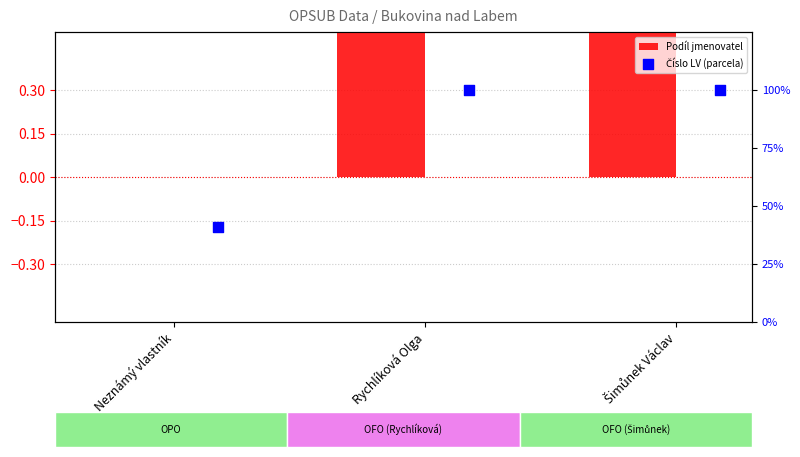

At how many categories does at least one series exceed 36?

3